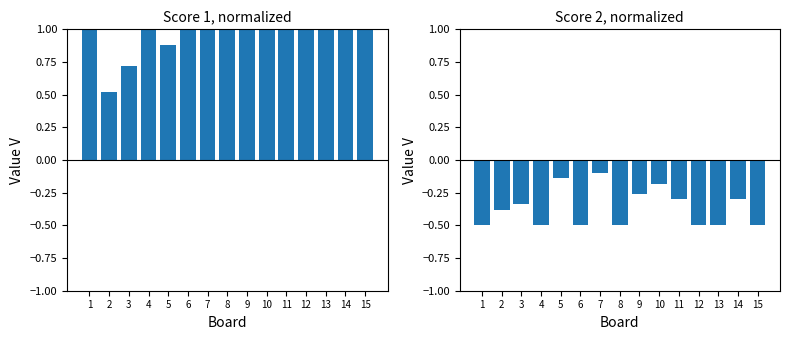

Does the chart contain any negative values?

Yes